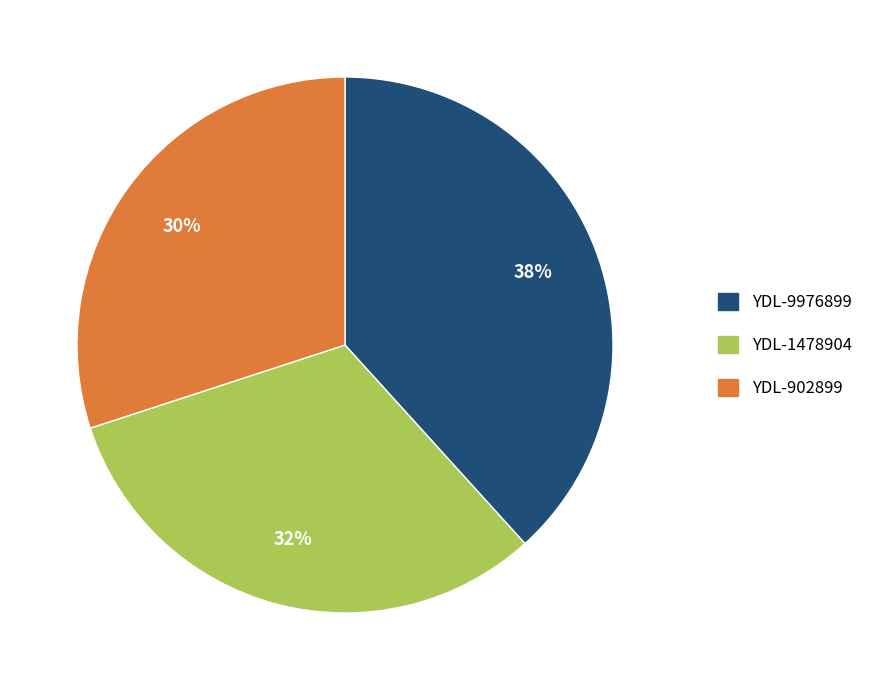

The YDL-1478904 slice represents 26% of the pie. True or false?

False